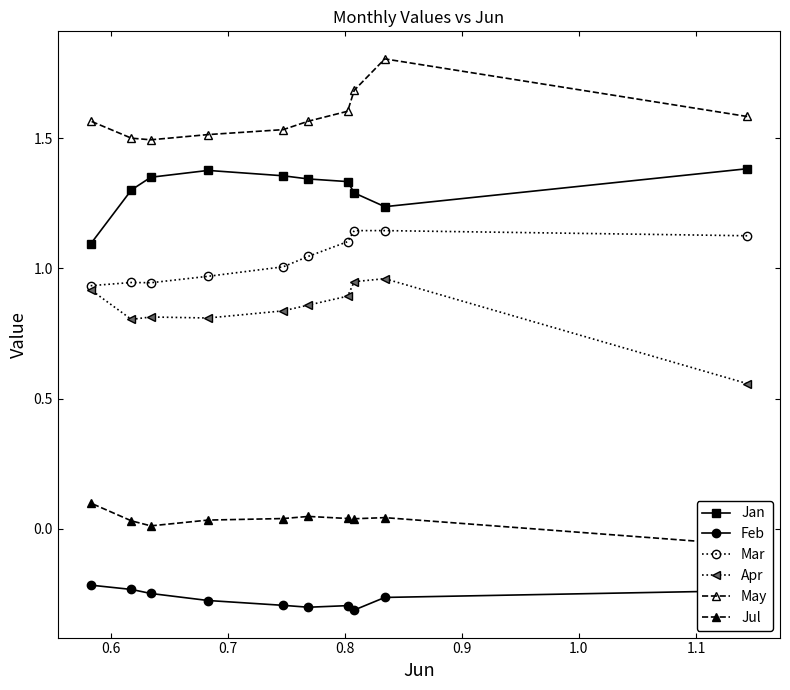

How many data points does each series have?

10